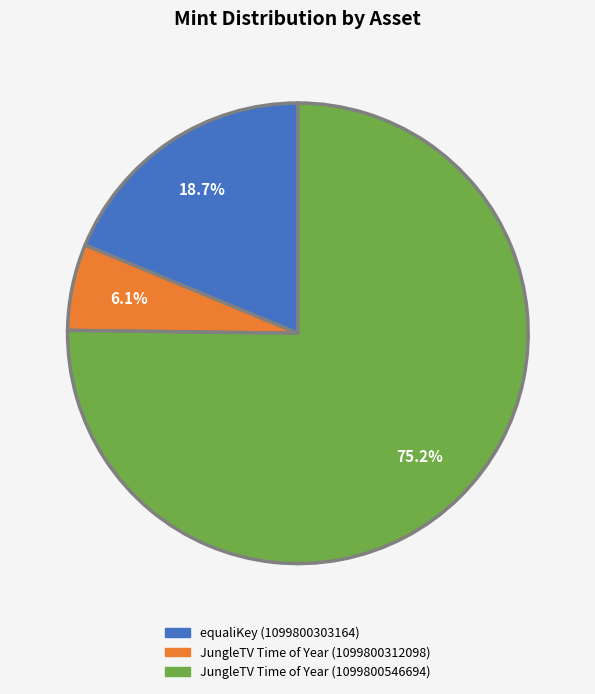

How much of the chart is everything except JungleTV Time of Year (1099800546694)?

24.8%